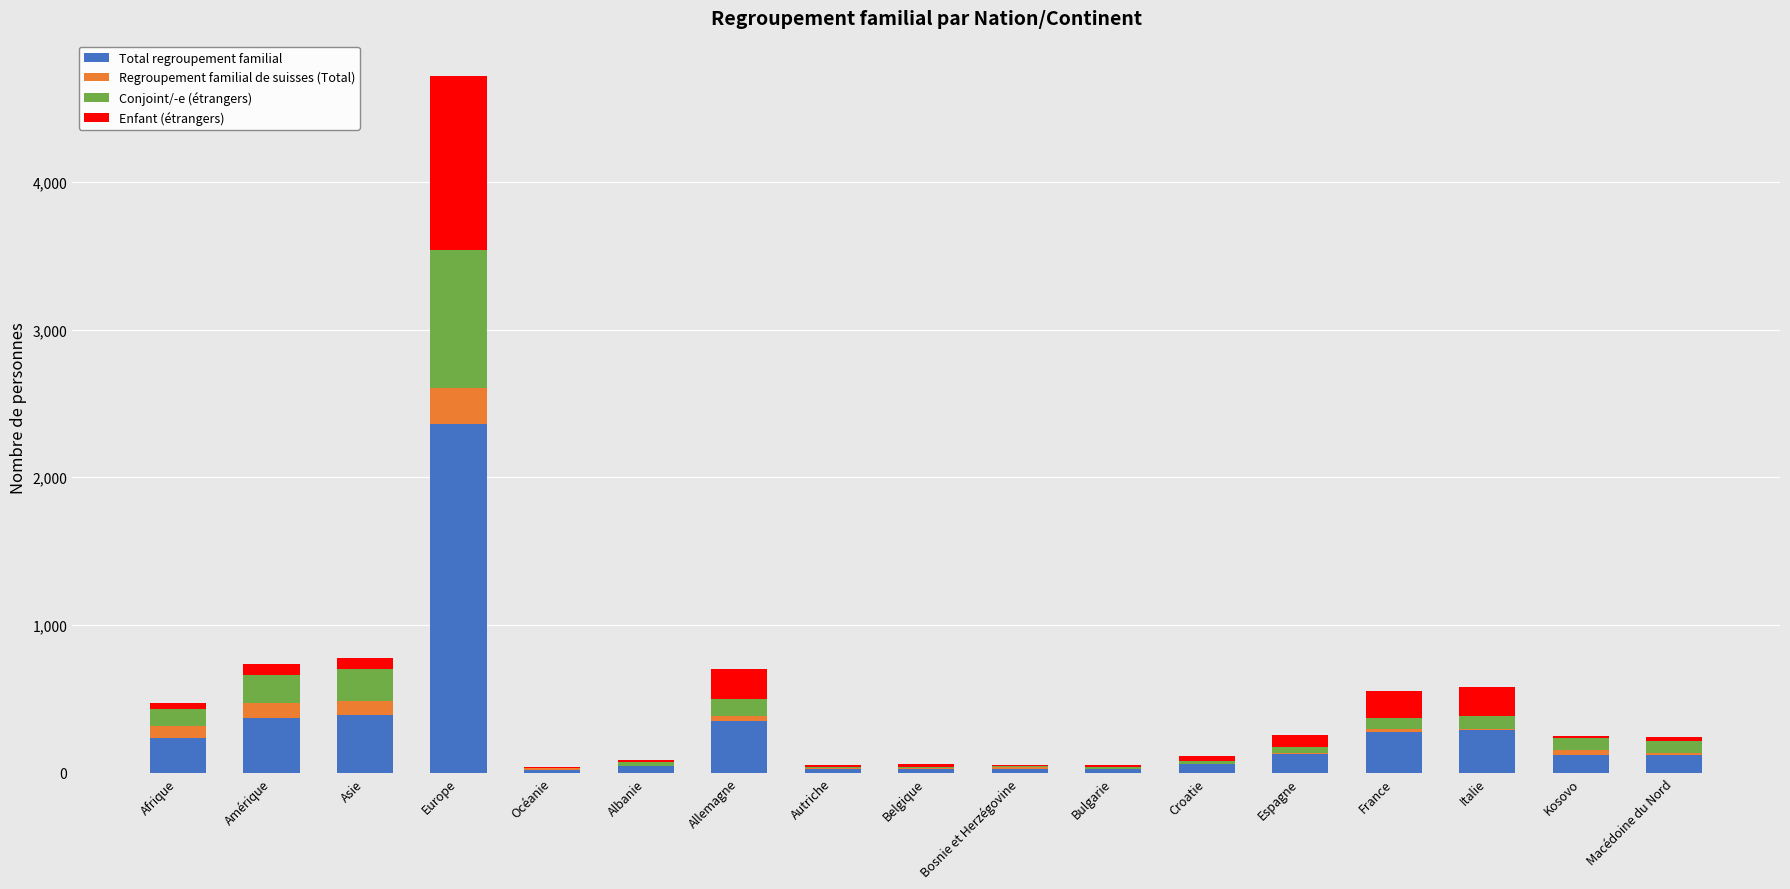

What is the maximum value for Total regroupement familial?

2363